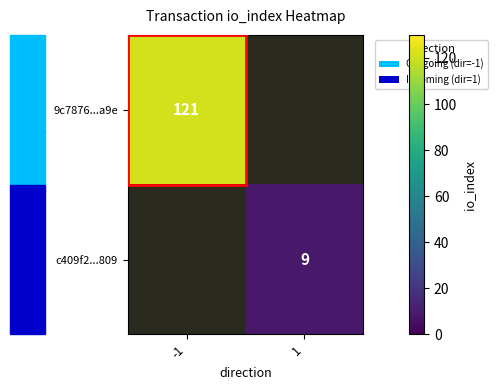

Is it true that 9c7876...a9e equals 121 at -1?

True